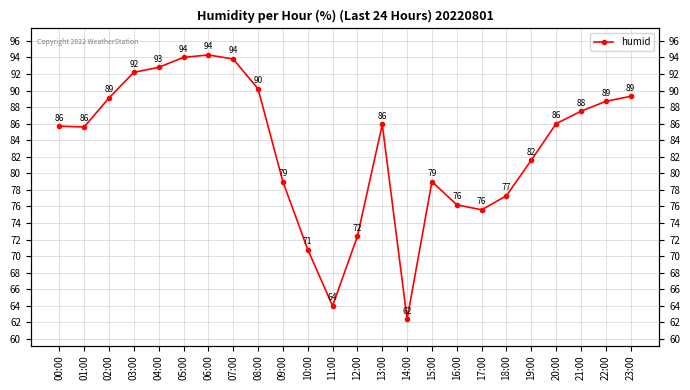

Count the number of values greater than 85.

14